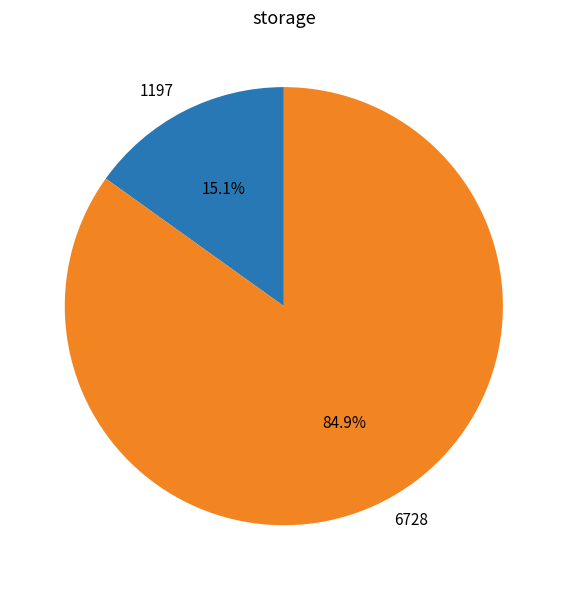

Is there a majority slice in this chart?

Yes